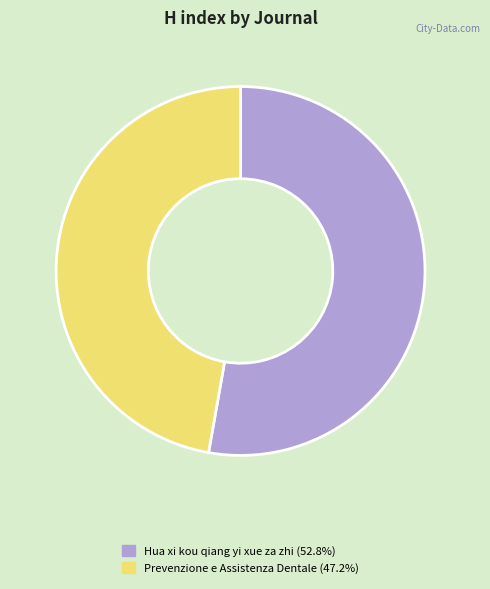

Count the number of slices in the pie.

2